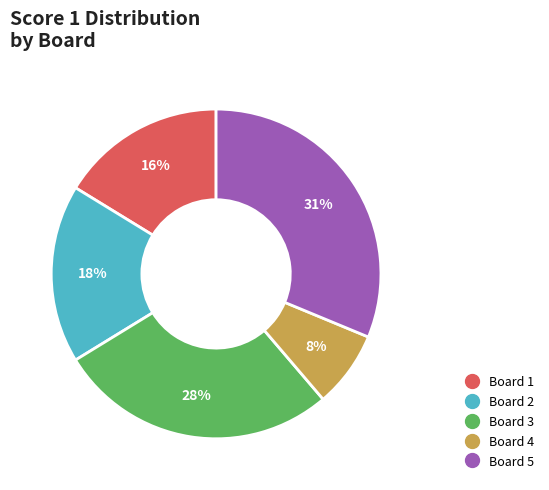

True or false: Board 3 accounts for 35% of the total.

False